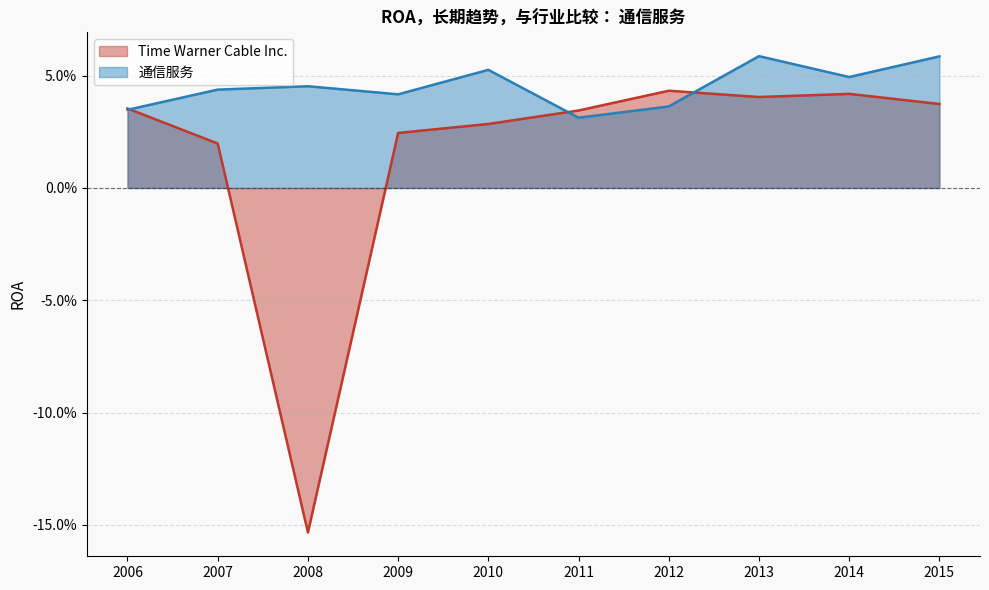

What are all the series names shown in the legend?

Time Warner Cable Inc., 通信服务